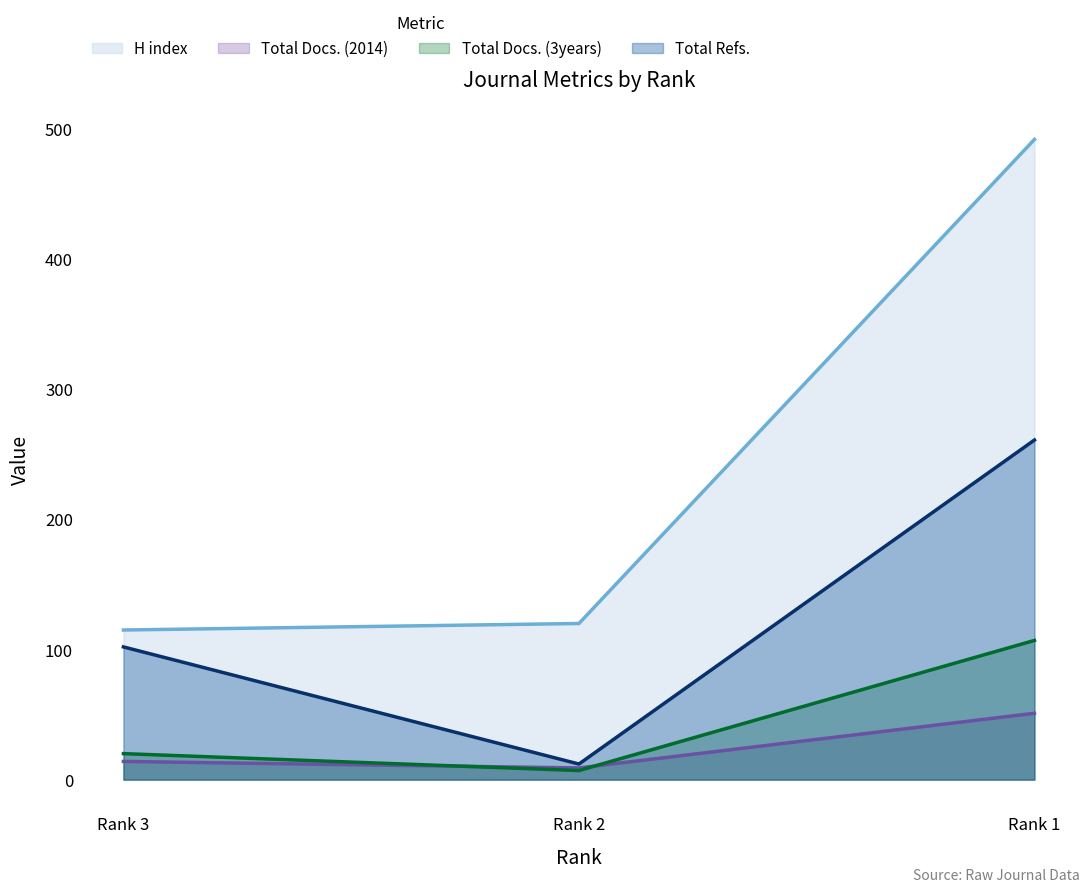

What is the difference between the second highest and minimum values in the H index series?

5